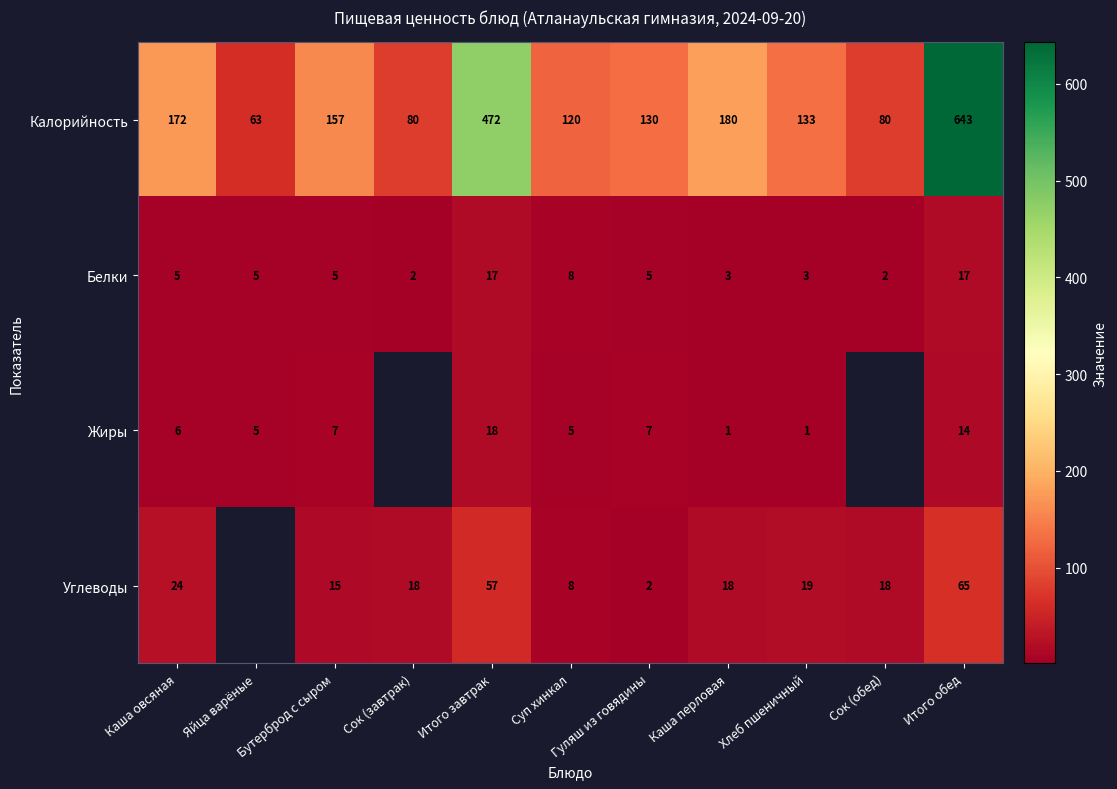

How many distinct data groups are displayed?

4